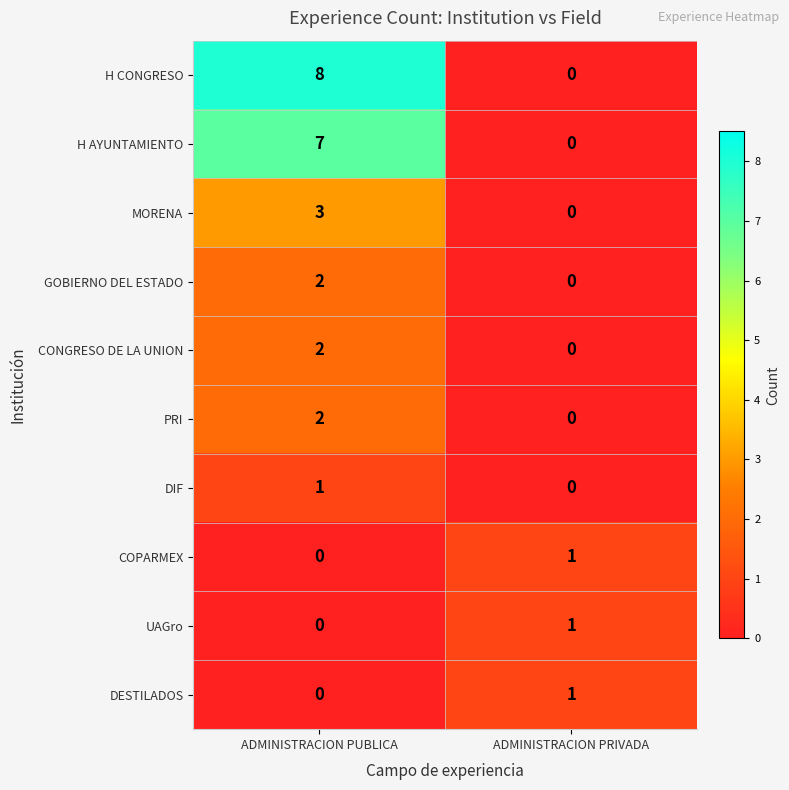

What is the approximate value of H AYUNTAMIENTO at ADMINISTRACION PUBLICA?

7